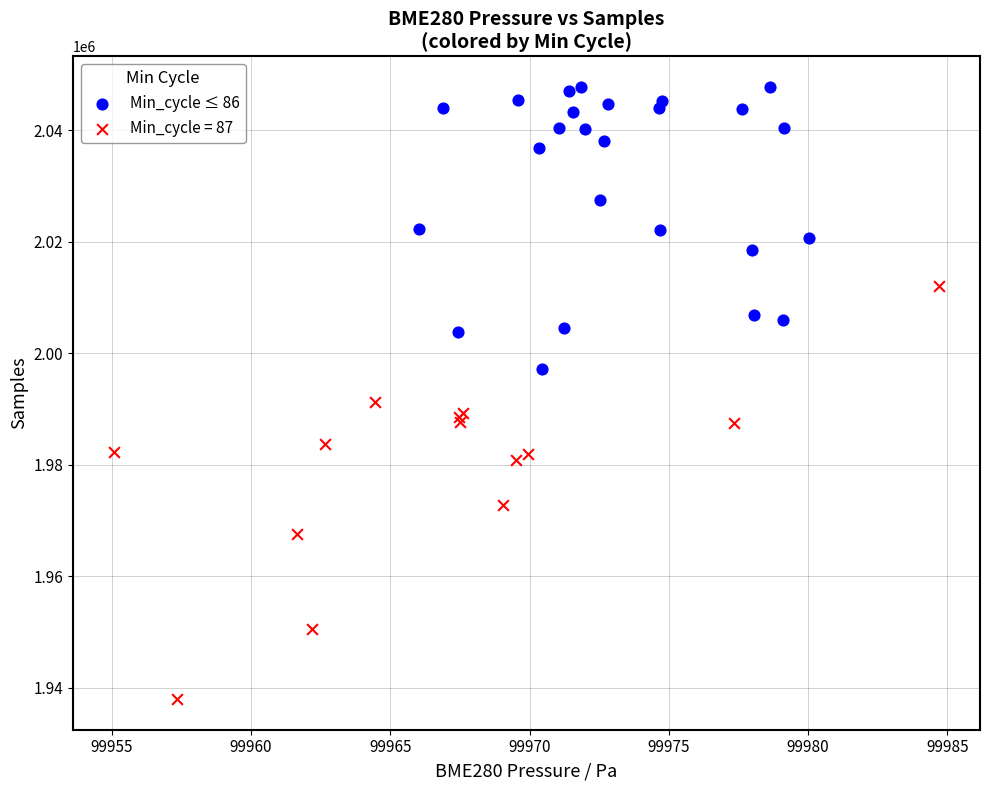

Which series contains the lowest Y value?

Min_cycle = 87